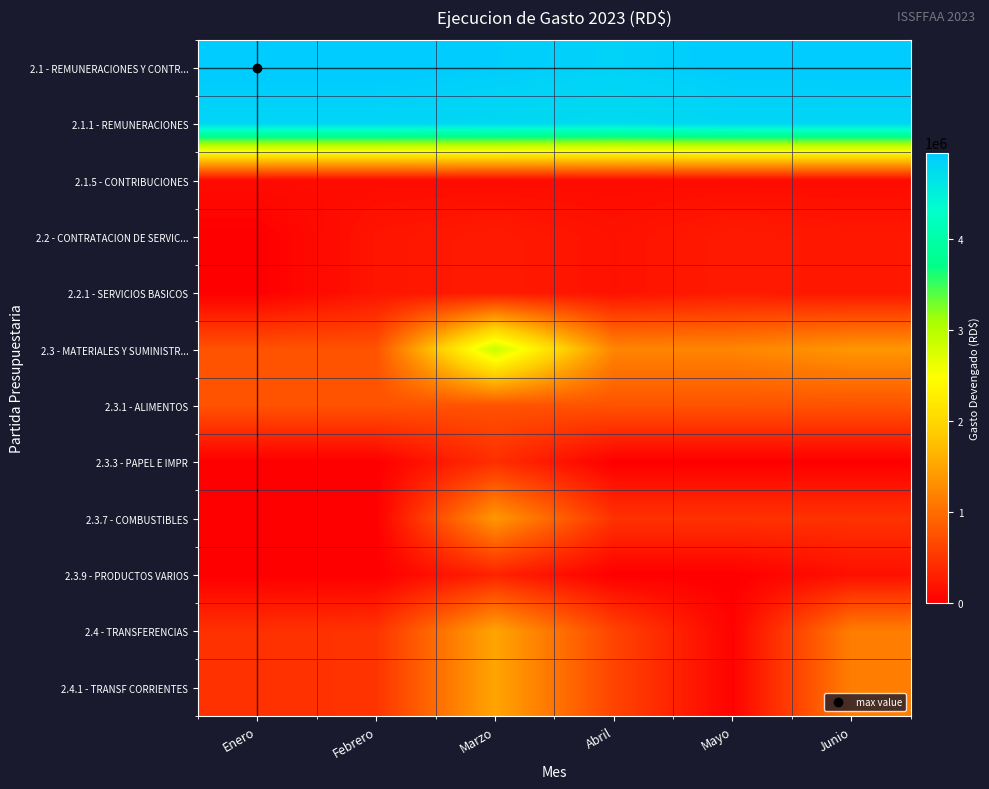

Reading left to right, extract all data points from this chart.

2.1 - REMUNERACIONES Y CONTR...: Enero=4947047.3	Febrero=4947047.3	Marzo=4911047.3	Abril=4863347.2	Mayo=4933832.6	Junio=4937832.6
2.1.1 - REMUNERACIONES: Enero=4826356.8	Febrero=4826356.8	Marzo=4790356.8	Abril=4744011.6	Mayo=4813311.6	Junio=4817311.6
2.1.5 - CONTRIBUCIONES: Enero=120690.5	Febrero=120690.5	Marzo=120690.5	Abril=119335.5	Mayo=120521.0	Junio=120521.0
2.2 - CONTRATACION DE SERVIC...: Enero=0.0	Febrero=198937.5	Marzo=250236.2	Abril=171365.4	Mayo=248871.5	Junio=219044.9
2.2.1 - SERVICIOS BASICOS: Enero=0.0	Febrero=198937.5	Marzo=250236.2	Abril=171365.4	Mayo=248871.5	Junio=219044.9
2.3 - MATERIALES Y SUMINISTR...: Enero=758880.0	Febrero=758520.0	Marzo=2893040.7	Abril=1220200.0	Mayo=1220380.0	Junio=1373670.8
2.3.1 - ALIMENTOS: Enero=758880.0	Febrero=758520.0	Marzo=758880.0	Abril=758700.0	Mayo=758880.0	Junio=758700.0
2.3.3 - PAPEL E IMPR: Enero=0.0	Febrero=0.0	Marzo=428083.9	Abril=0.0	Mayo=0.0	Junio=0.0
2.3.7 - COMBUSTIBLES: Enero=0.0	Febrero=0.0	Marzo=1384500.0	Abril=461500.0	Mayo=461500.0	Junio=461500.0
2.3.9 - PRODUCTOS VARIOS: Enero=0.0	Febrero=0.0	Marzo=321576.8	Abril=0.0	Mayo=0.0	Junio=153470.8
2.4 - TRANSFERENCIAS: Enero=445503.0	Febrero=473820.0	Marzo=1505540.0	Abril=626000.0	Mayo=29730.0	Junio=1147379.0
2.4.1 - TRANSF CORRIENTES: Enero=445503.0	Febrero=473820.0	Marzo=1505540.0	Abril=626000.0	Mayo=29730.0	Junio=1147379.0